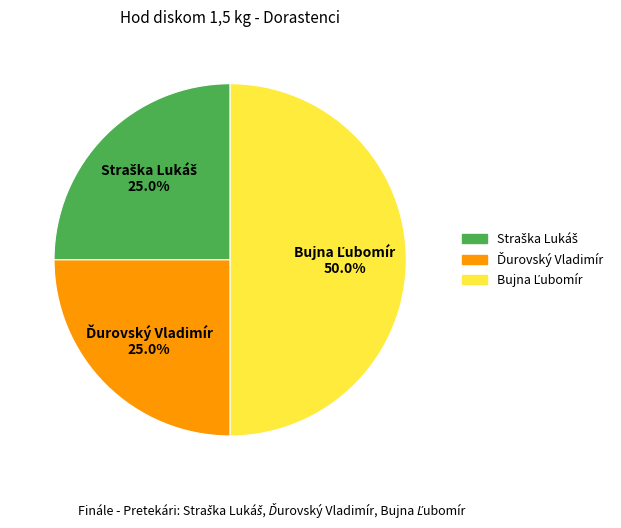

Between Bujna Ľubomír and Ďurovský Vladimír, which is larger?

Bujna Ľubomír